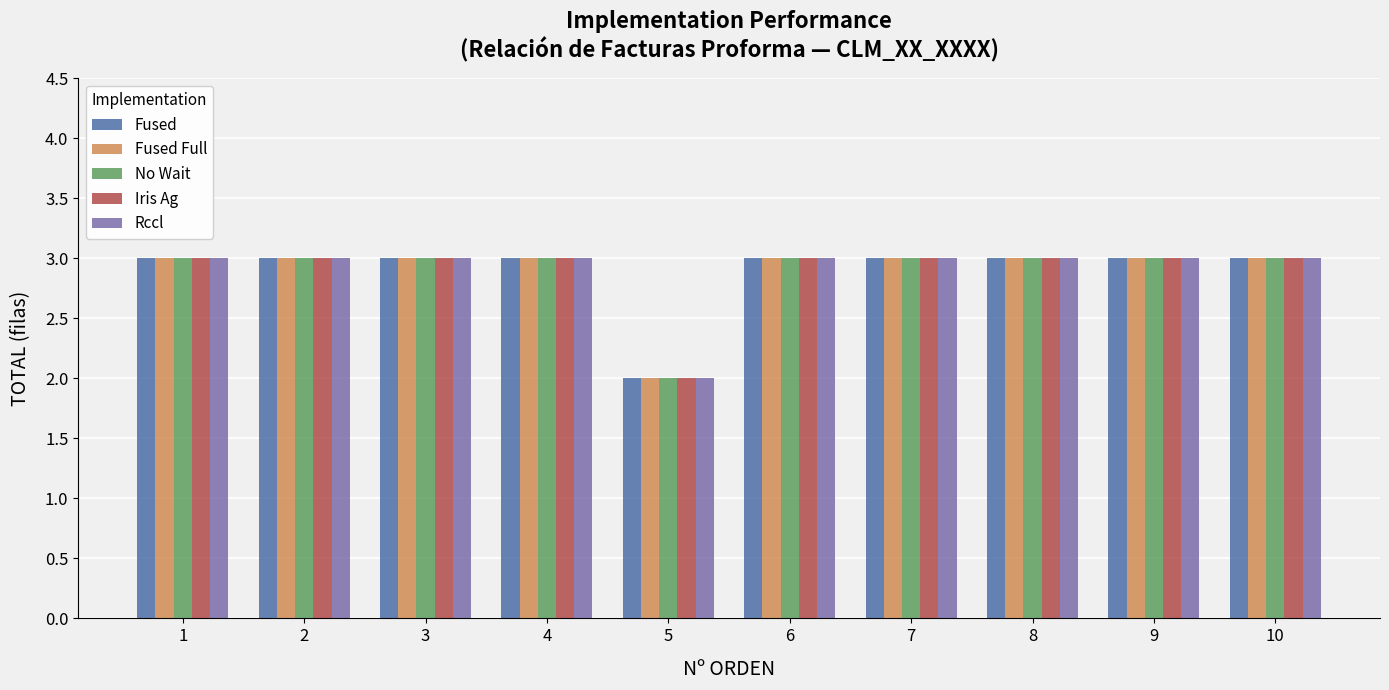

What is the sum of the Iris Ag values at 7 and 5?

5